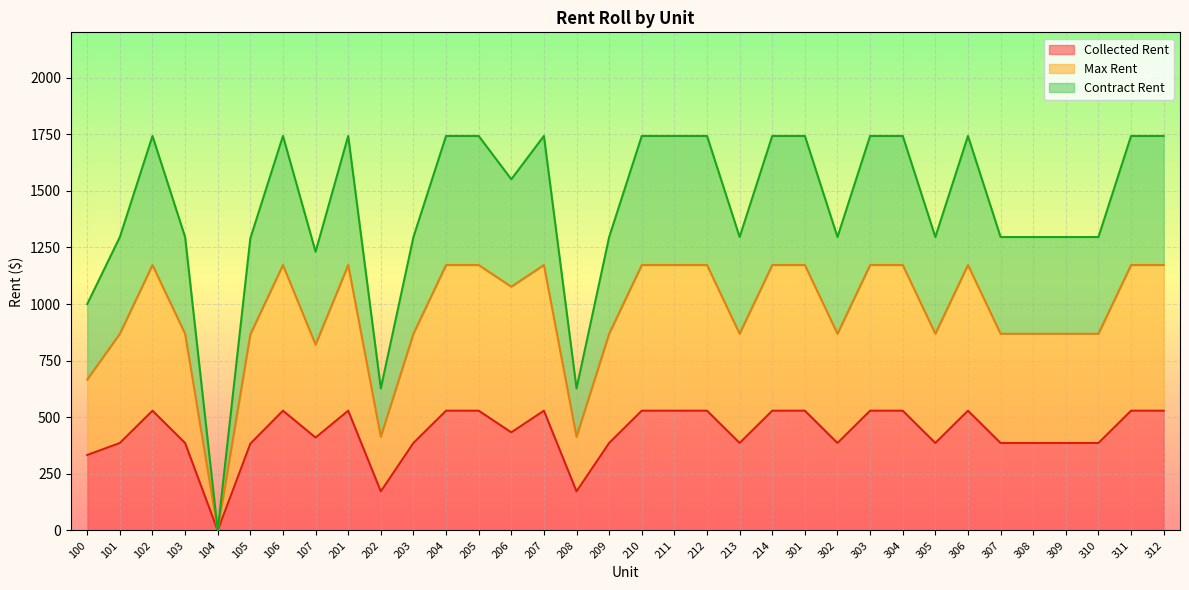

In Contract Rent, how many points are higher than both neighbors (excluding endpoints)?

5